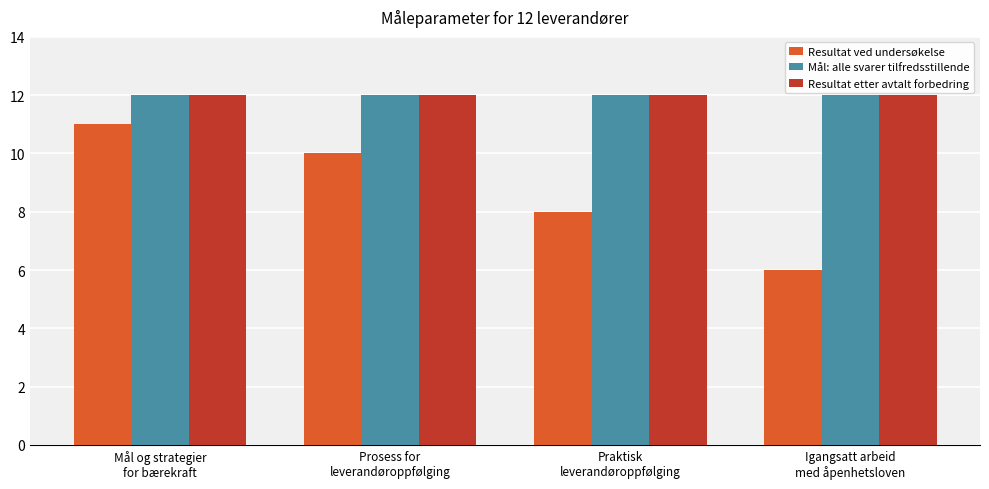

Which series has the widest spread of values?

Resultat ved undersøkelse